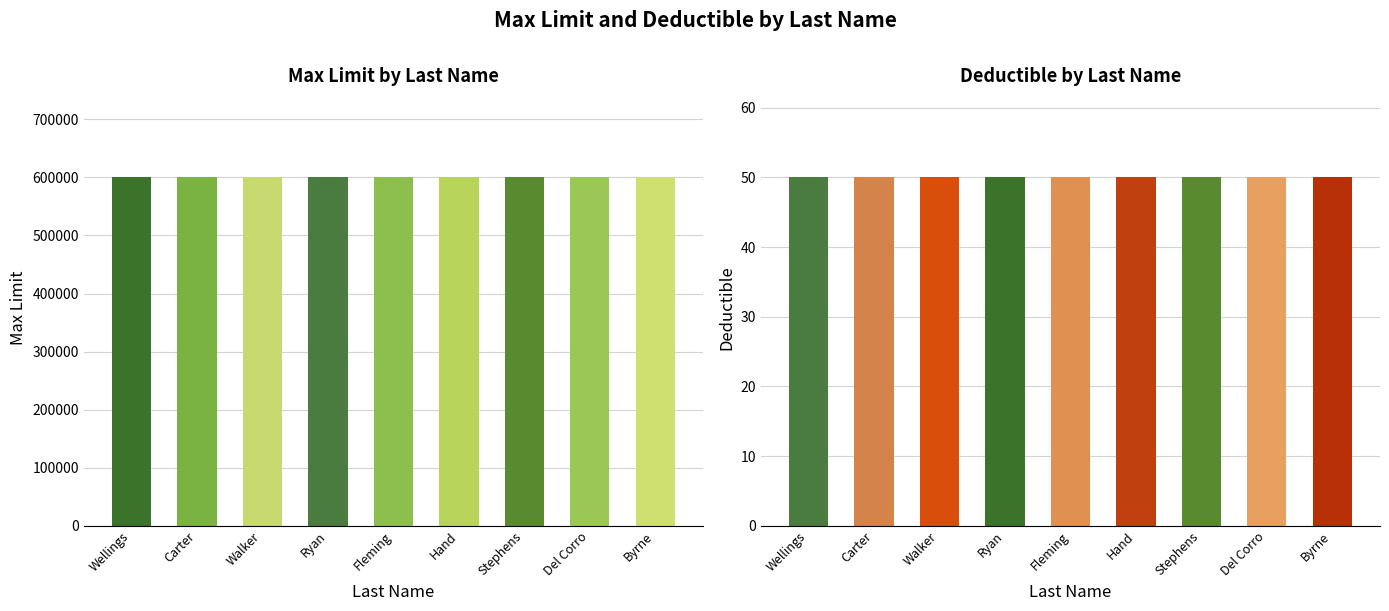

How many groups of bars are there?

9